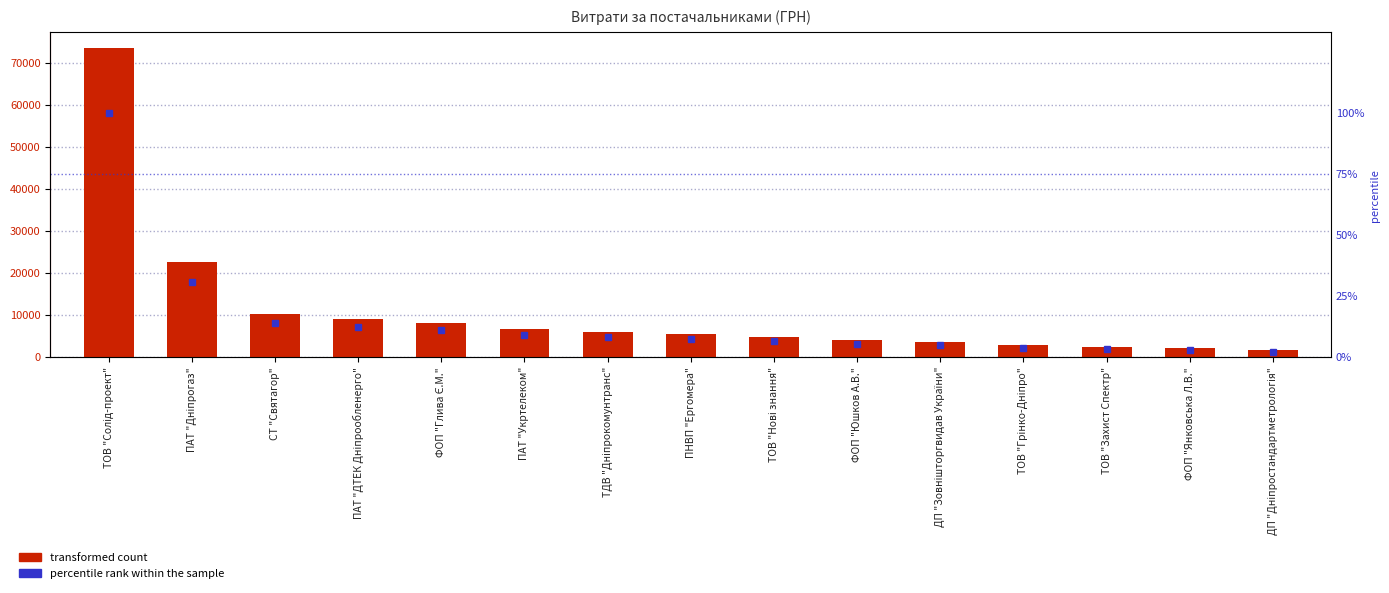

Reading left to right, extract all data points from this chart.

СУМА (ГРН): ТОВ "Солід-проект"=73490.0	ПАТ "Дніпрогаз"=22474.6	СТ "Святагор"=10125.0	ПАТ "ДТЕК Дніпрообленерго"=9090.0	ФОП "Глива Є.М."=8120.9	ПАТ "Укртелеком"=6548.6	ТДВ "Дніпрокомунтранс"=6000.0	ПНВП "Ергомера"=5414.0	ТОВ "Нові знання"=4711.9	ФОП "Юшков А.В."=4000.0	ДП "Зовнішторгвидав України"=3600.0	ТОВ "Грінко-Дніпро"=2707.0	ТОВ "Захист Спектр"=2400.0	ФОП "Янковська Л.В."=2056.2	ДП "Дніпростандартметрологія"=1596.0
percentile rank within the sample: ТОВ "Солід-проект"=100.0	ПАТ "Дніпрогаз"=30.6	СТ "Святагор"=13.8	ПАТ "ДТЕК Дніпрообленерго"=12.4	ФОП "Глива Є.М."=11.1	ПАТ "Укртелеком"=8.9	ТДВ "Дніпрокомунтранс"=8.2	ПНВП "Ергомера"=7.4	ТОВ "Нові знання"=6.4	ФОП "Юшков А.В."=5.4	ДП "Зовнішторгвидав України"=4.9	ТОВ "Грінко-Дніпро"=3.7	ТОВ "Захист Спектр"=3.3	ФОП "Янковська Л.В."=2.8	ДП "Дніпростандартметрологія"=2.2